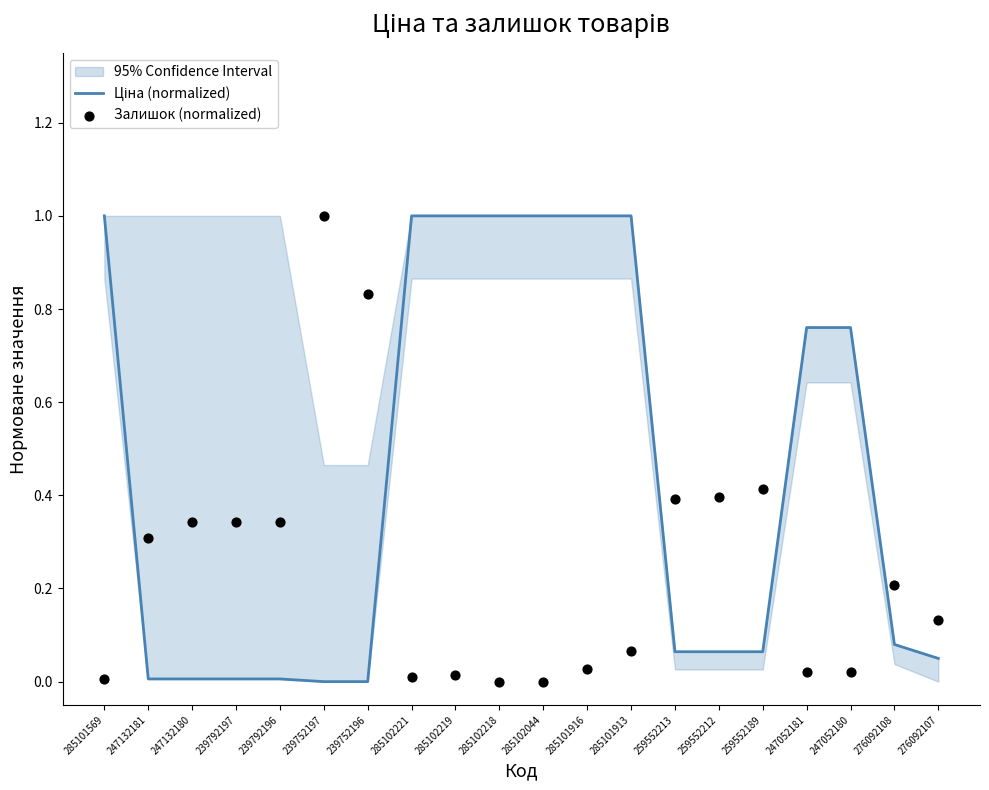

Which series has the largest Y range (max minus min)?

Ціна (normalized)